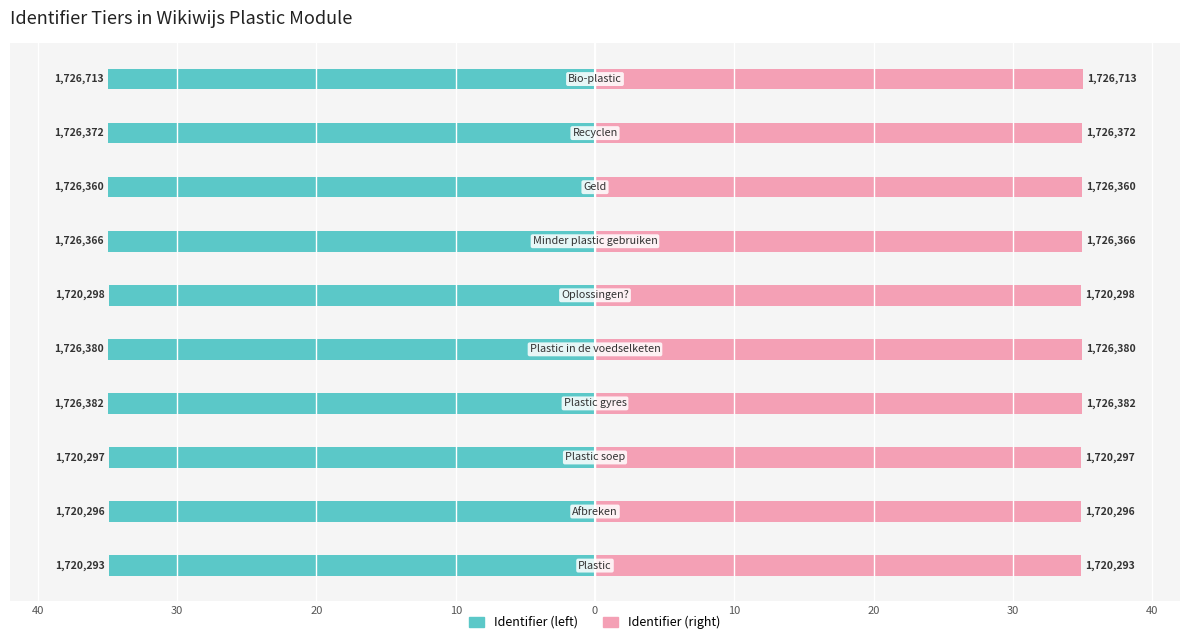

What is the maximum value for Identifier (right)?

35.0